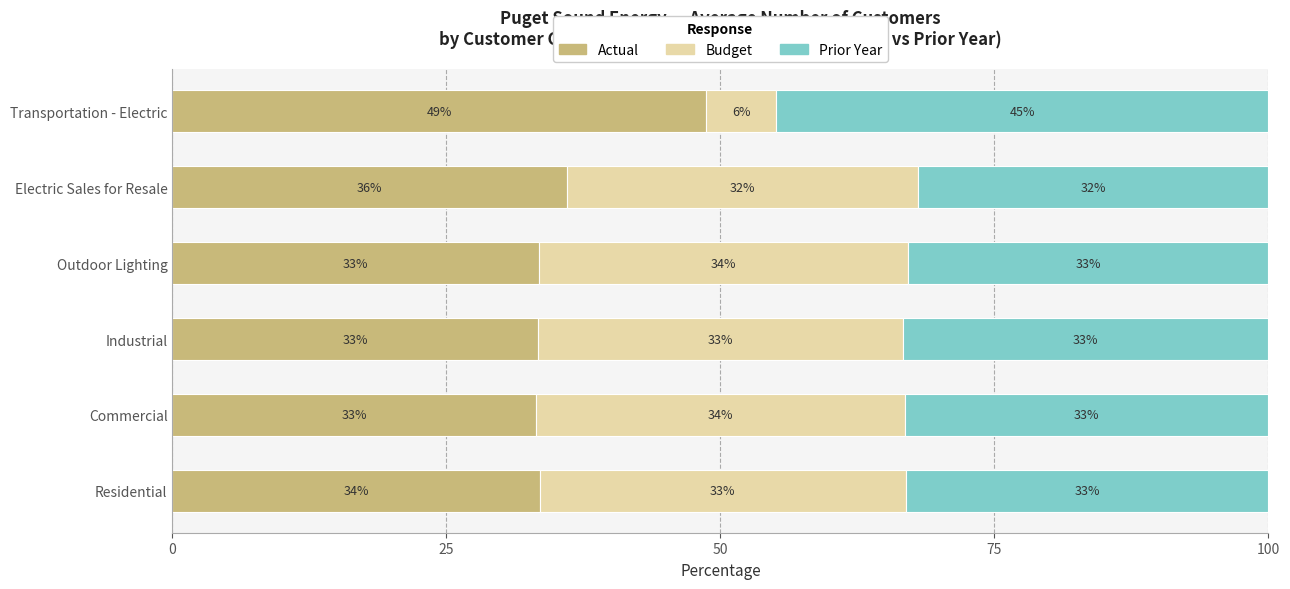

What value does the Actual series have at Outdoor Lighting?

33.4